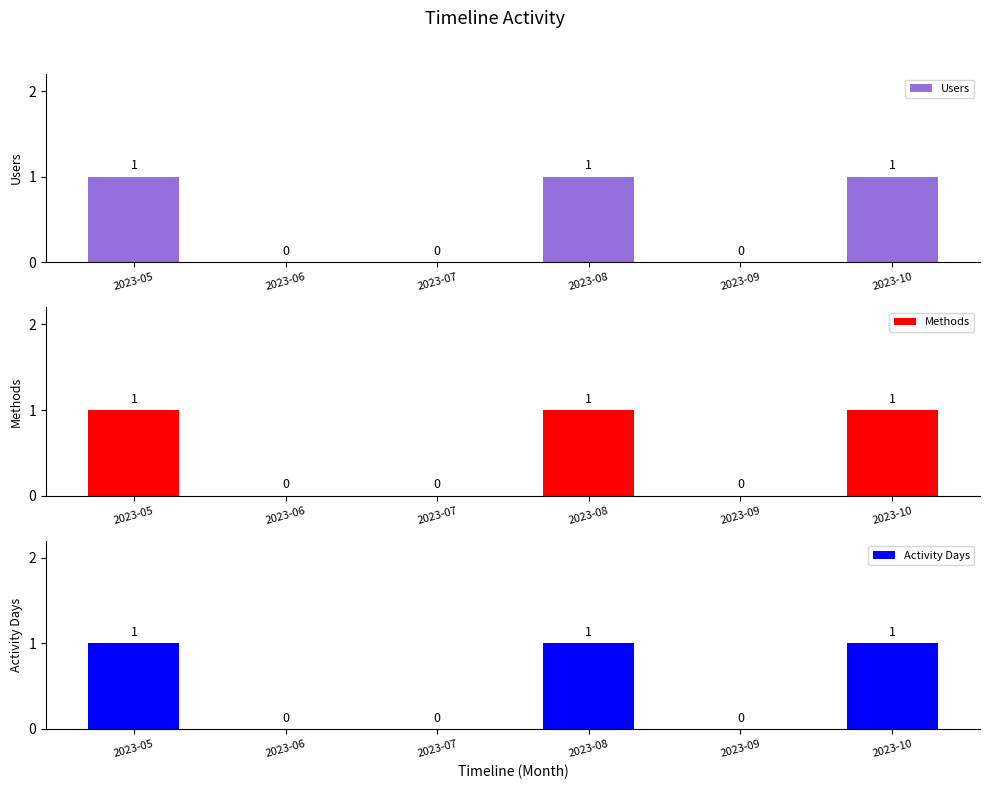

Where is Users nearest to the value 0?

2023-06